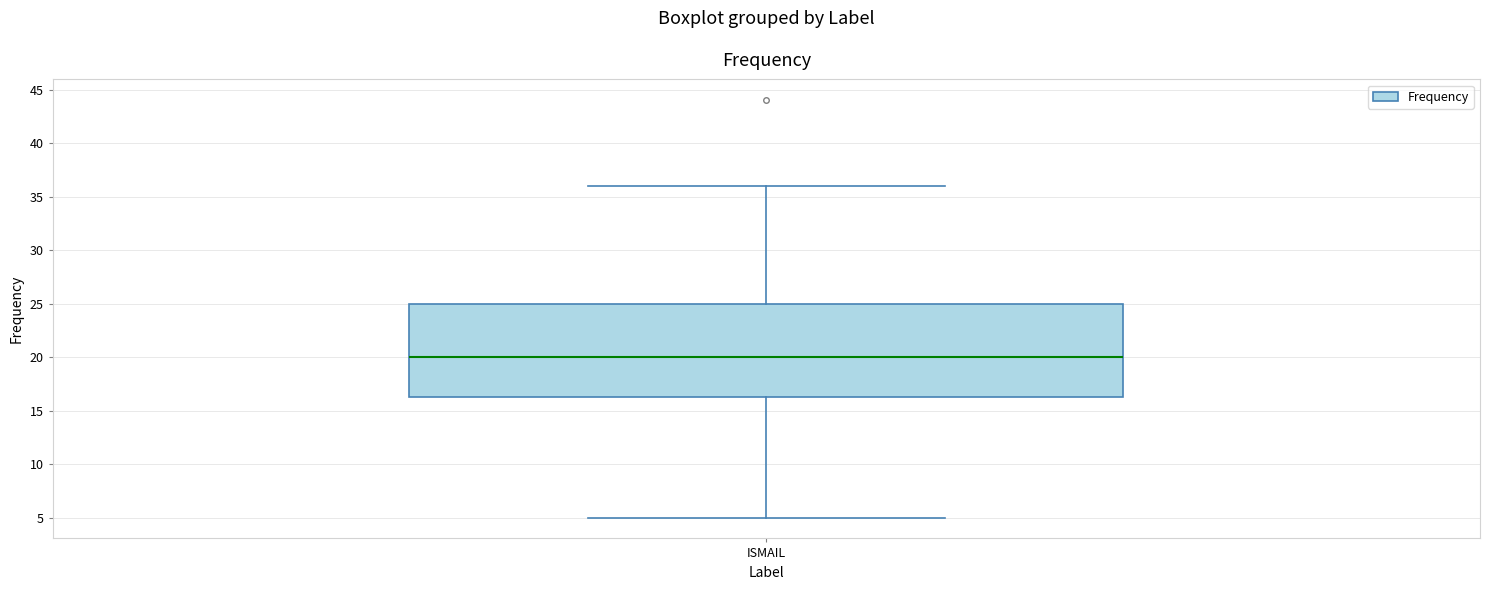

Transcribe this box plot: give where the median line is, the range the box spans, and where the two whiskers end, as read against the y-axis. The values are not printed on the chart, so give them approximately, as read against the axis.

median 20.0, box 16.5 to 25.0, whiskers 5.0 to 36.0